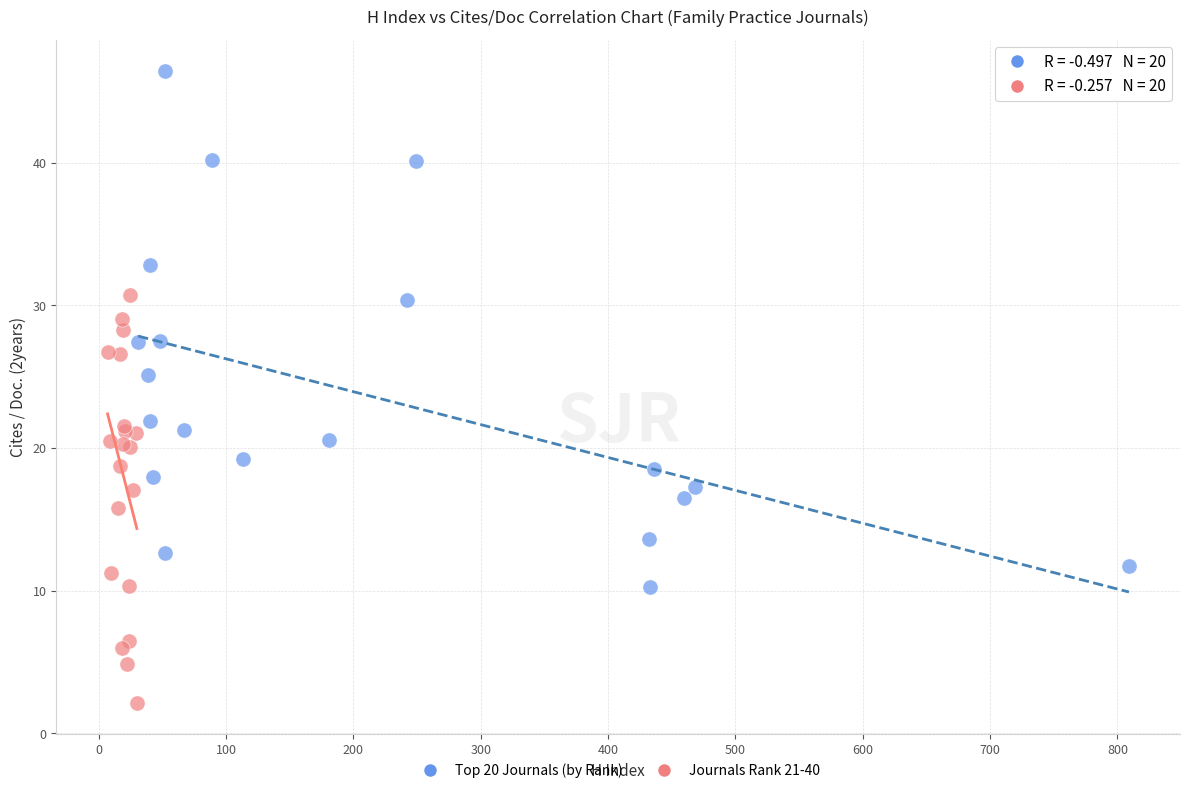

What are all the series names shown in the legend?

Top 20 Journals (by Rank), Journals Rank 21-40